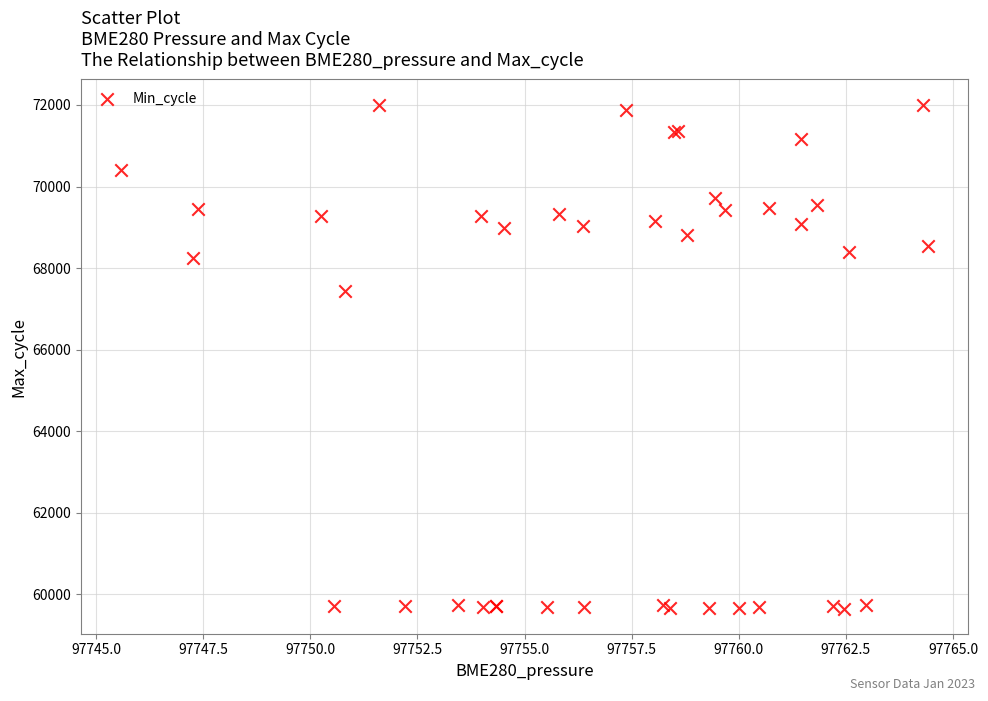

What Y value in the scatter plot is closest to 65830?

67448